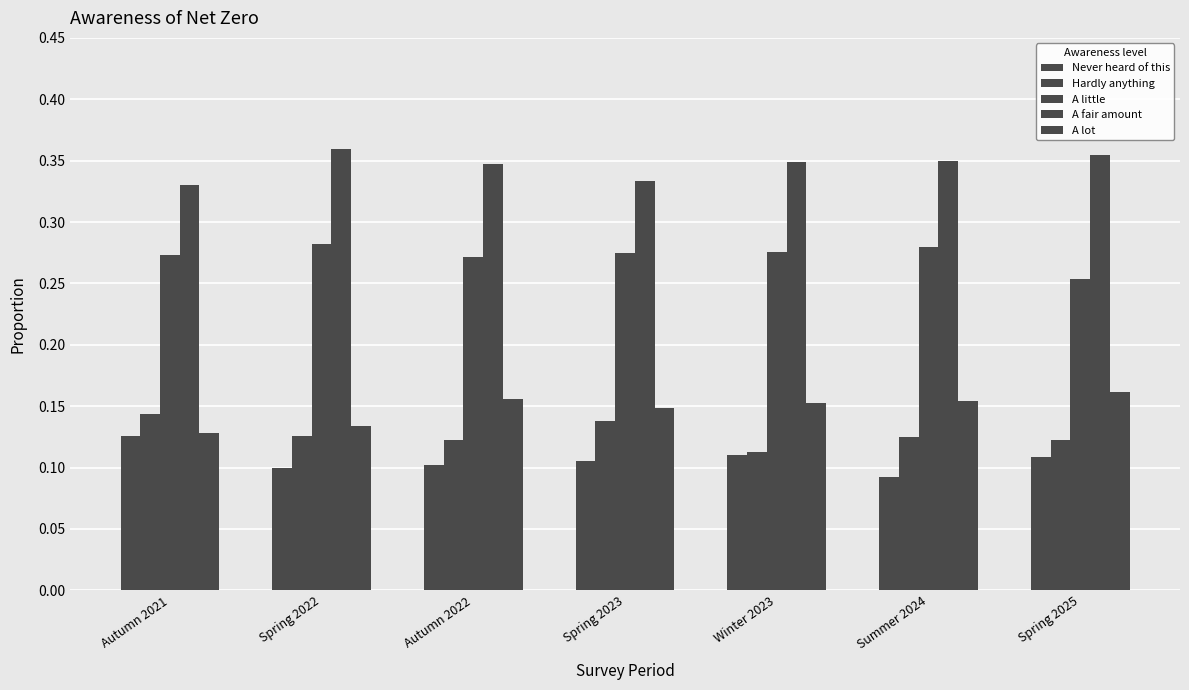

How many data points does each series have?

7